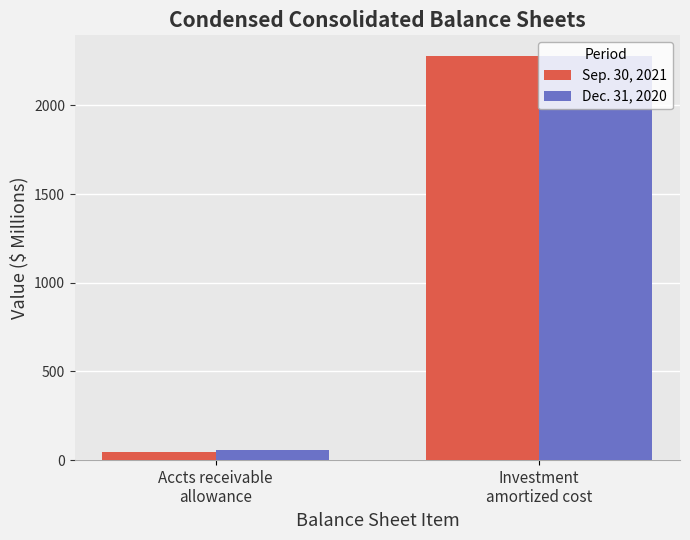

What is the average value of the Sep. 30, 2021 series?

1162